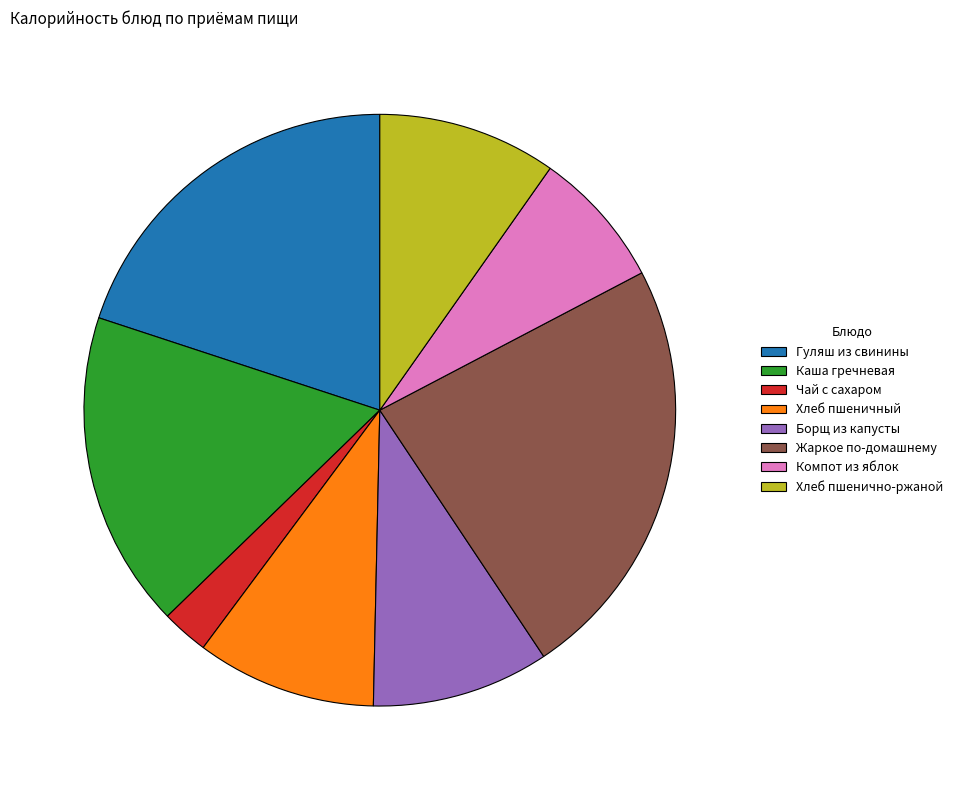

Do Борщ из капусты and Каша гречневая together represent more than half of the pie?

No